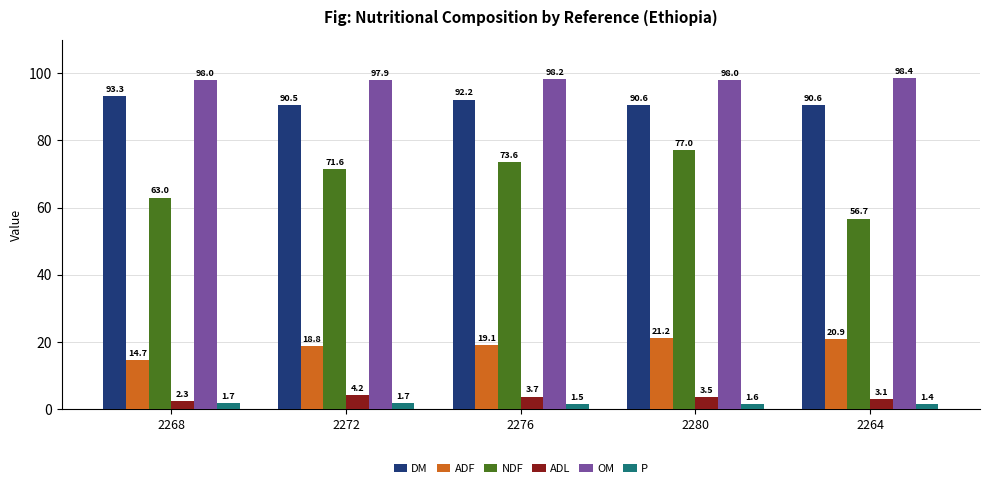

True or false: NDF has a value of 63.0 at 2268.

True